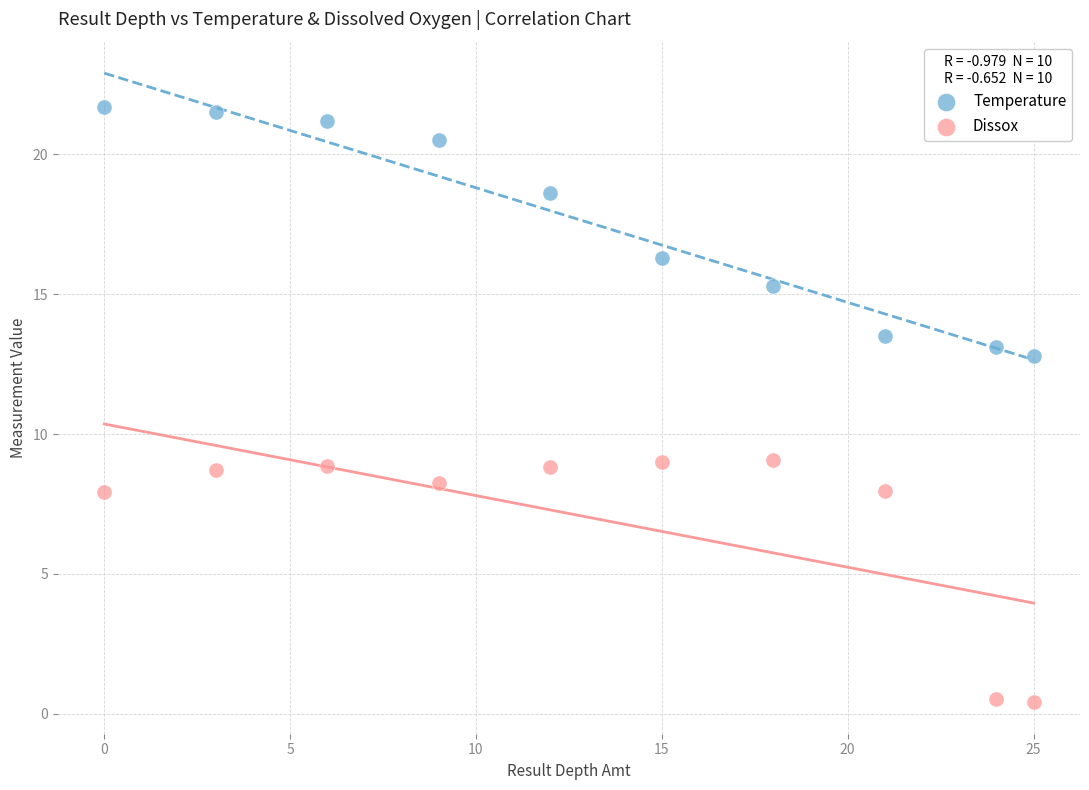

What are all the series names shown in the legend?

Temperature, Dissox